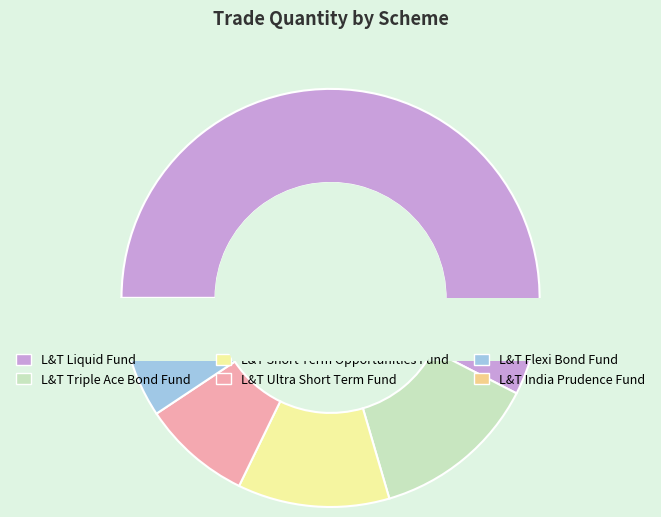

Does any single category account for the majority?

No